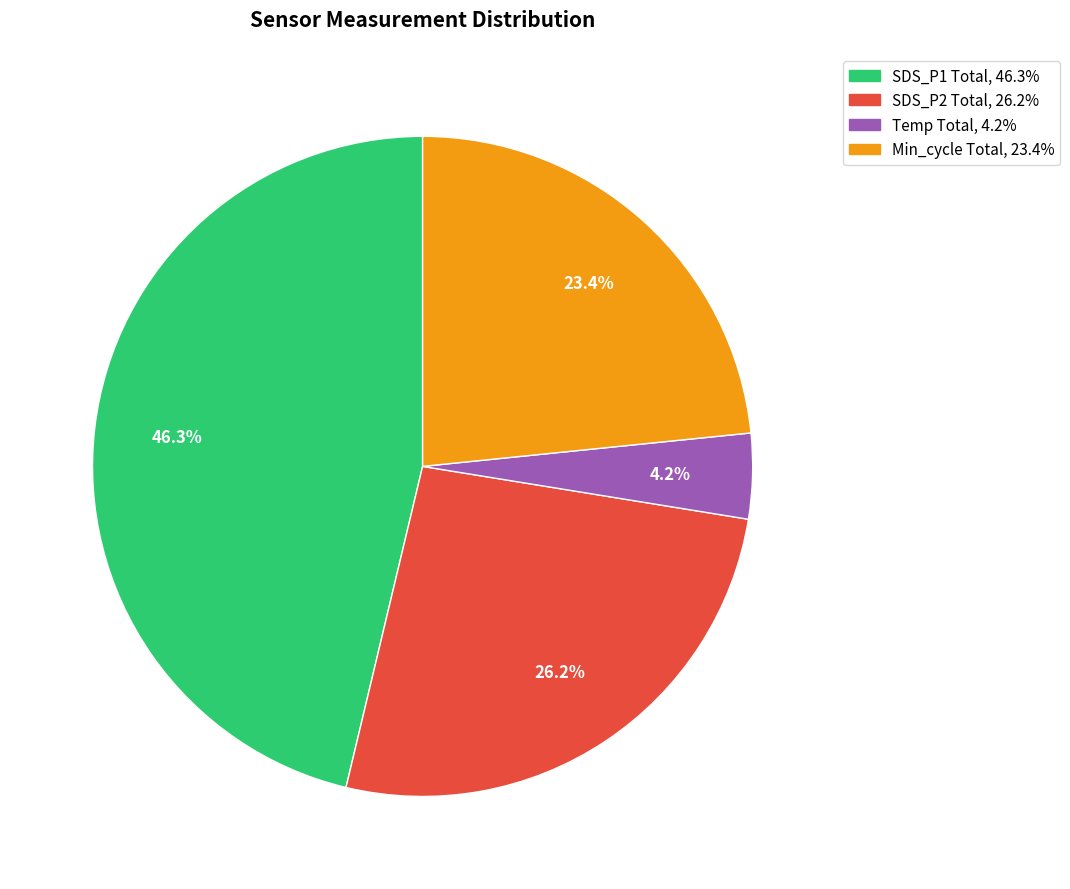

Is there a majority slice in this chart?

No